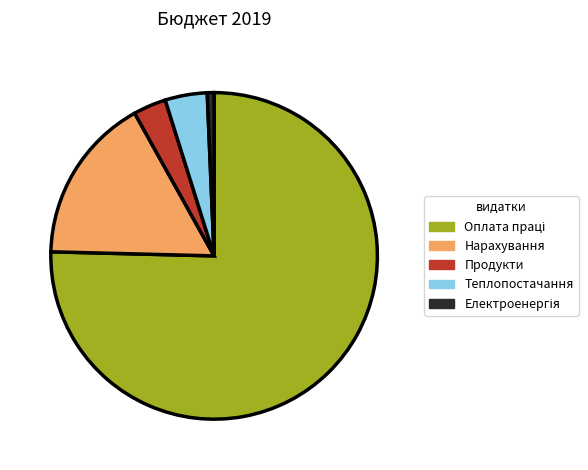

Is there any slice that represents more than half of the pie?

Yes